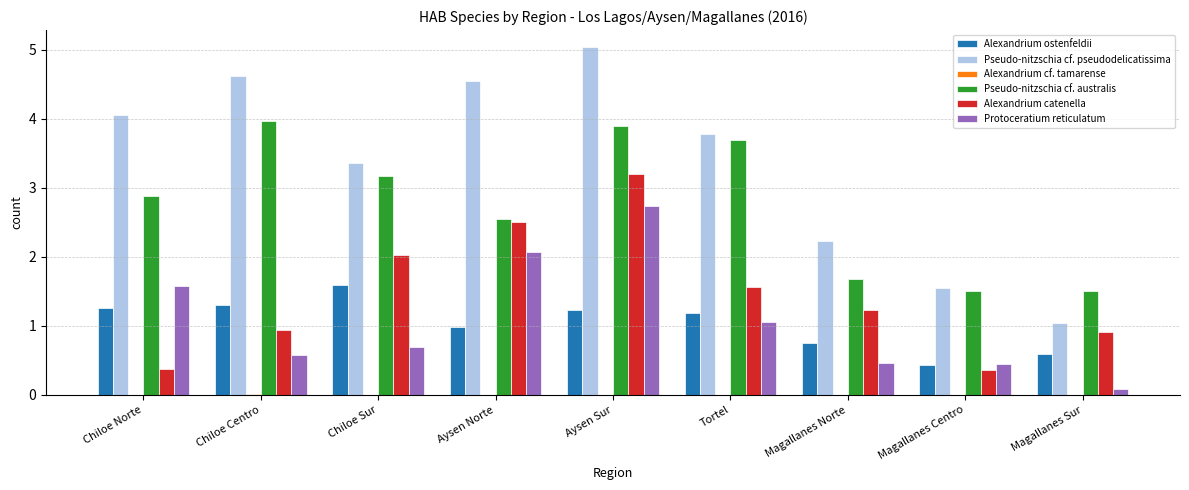

Is the value of Protoceratium reticulatum at Chiloe Norte greater than the value of Pseudo-nitzschia cf. pseudodelicatissima at Aysen Sur?

No